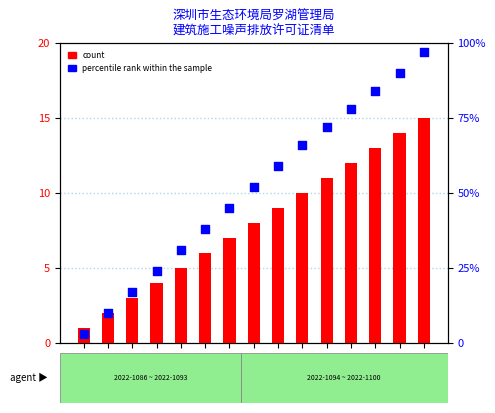

Which series contains the highest Y value?

percentile rank within the sample